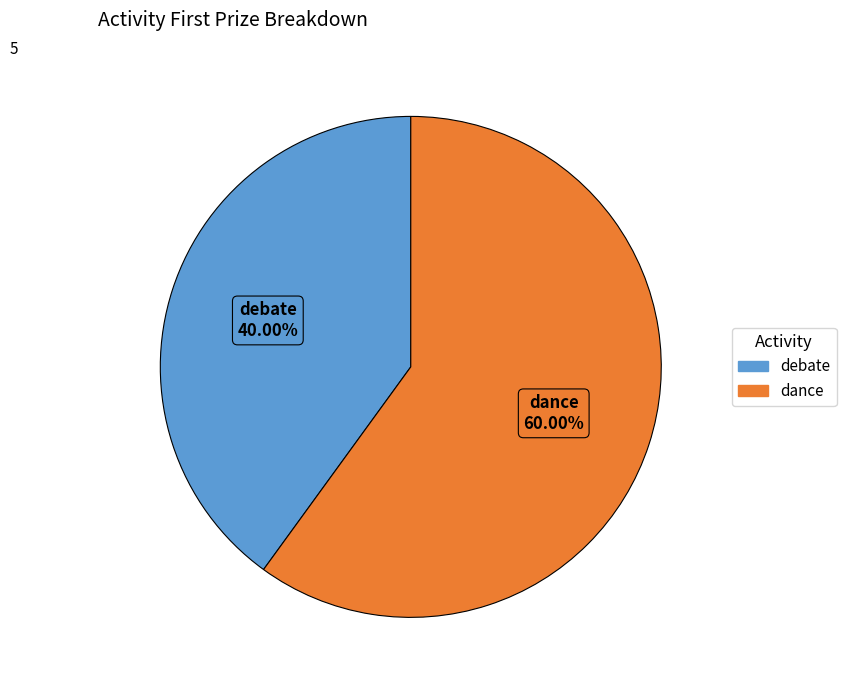

What is the ratio of the value at debate to the value at dance?

0.7